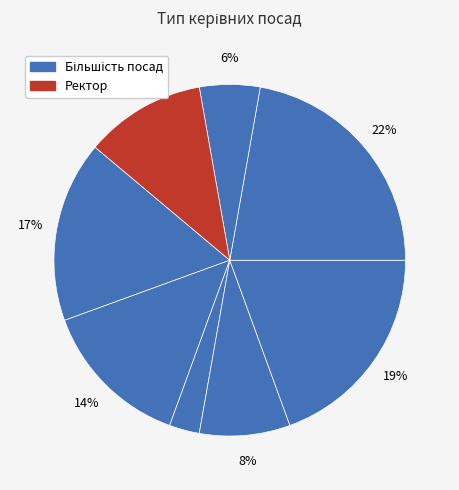

To the nearest percent, what is the difference between the largest and smallest slice percentages?

19%